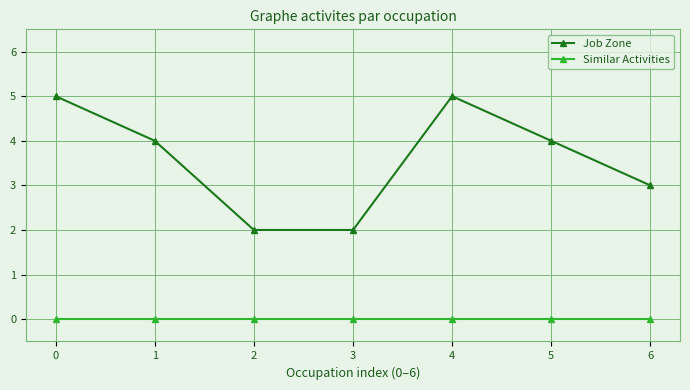

Where is Job Zone nearest to the value 3?

6